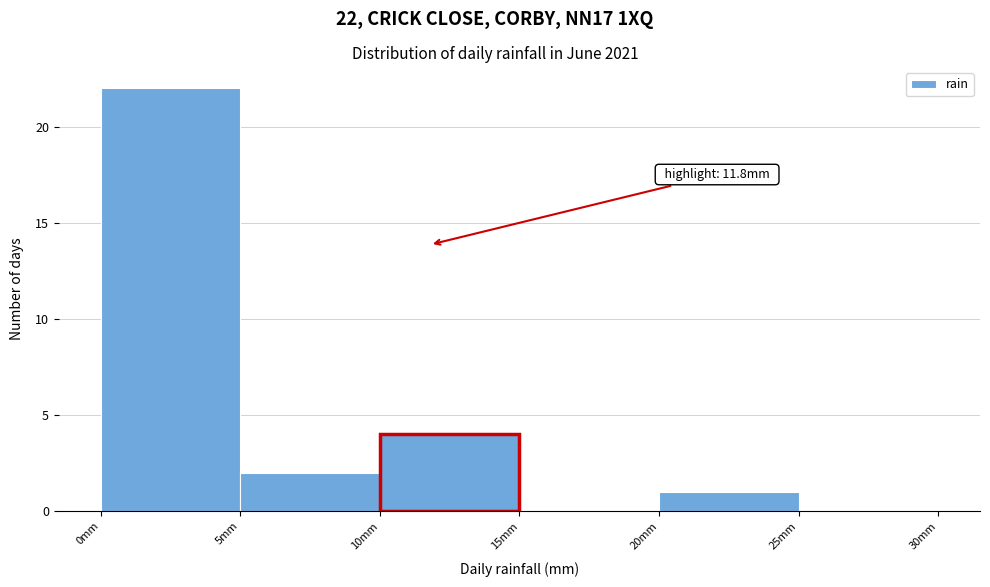

Which range on the x-axis has the tallest bar?

0 to 5